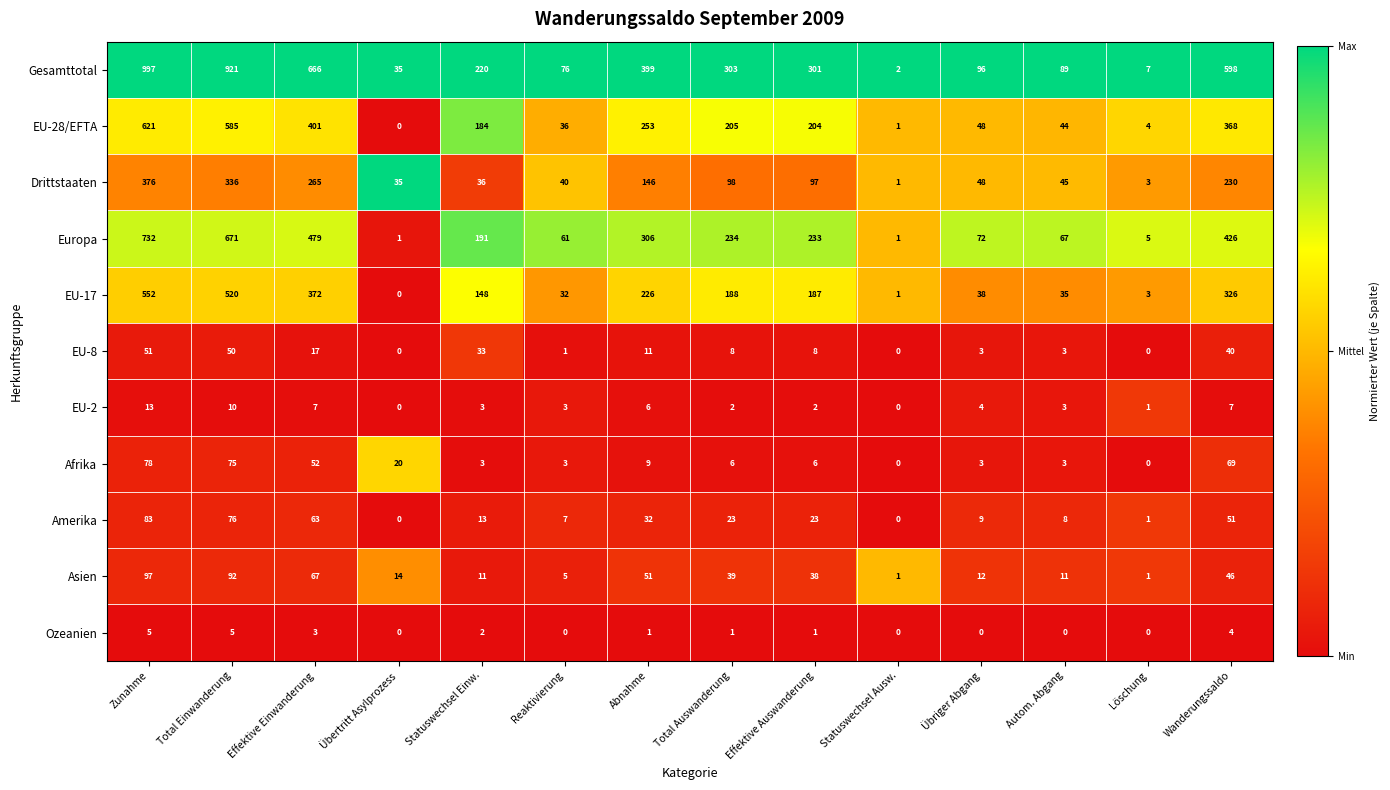

Count the number of categories in the chart.

14